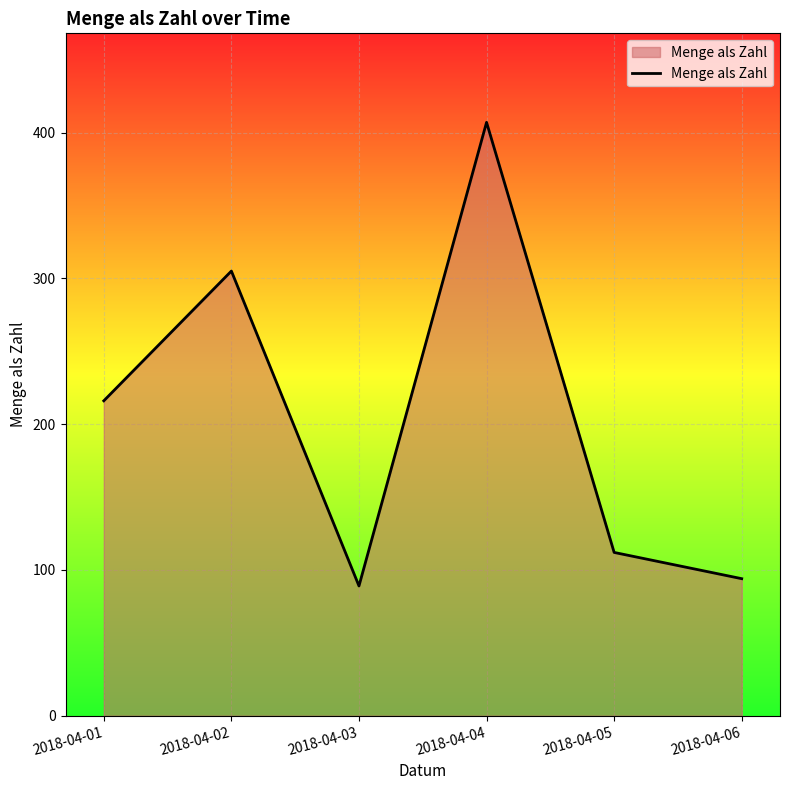

Reading right to left, what are all the values shown in this chart?

2018-04-06=94	2018-04-05=112	2018-04-04=407	2018-04-03=89	2018-04-02=305	2018-04-01=216